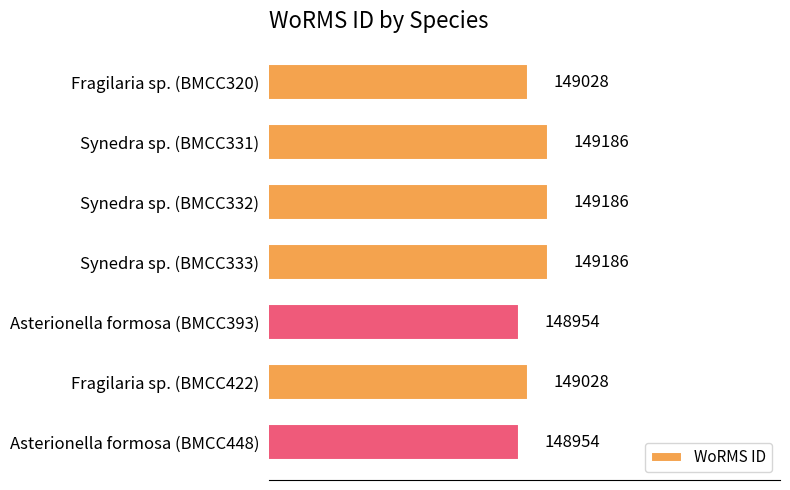

What is the greatest value displayed?

149186